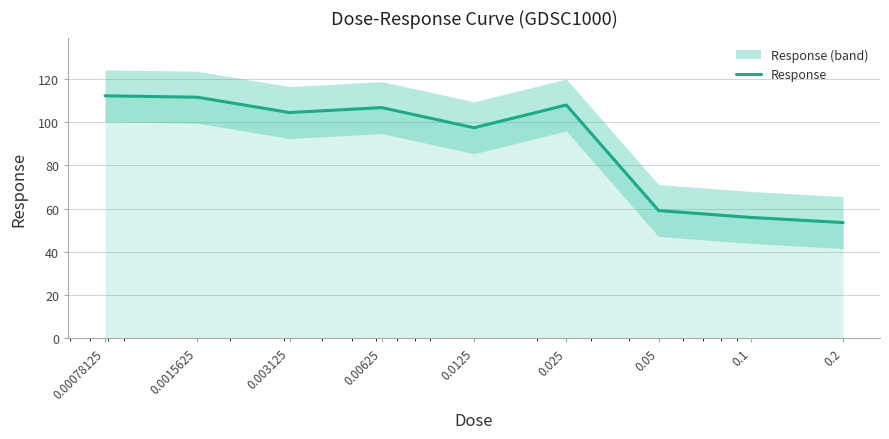

List the labels in order of value, largest first.

0.00078125, 0.0015625, 0.025, 0.00625, 0.003125, 0.0125, 0.05, 0.1, 0.2